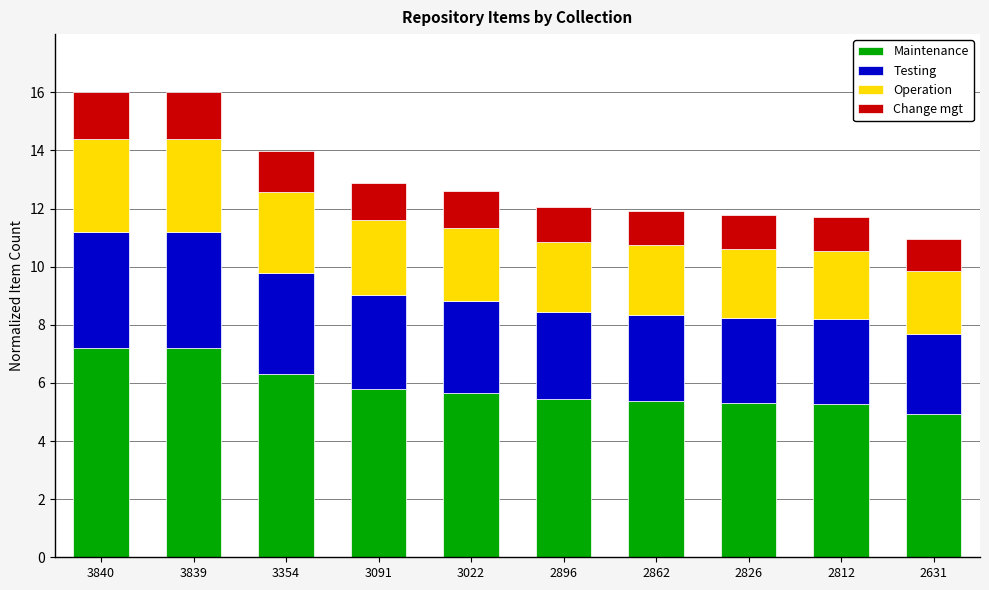

What is the difference between the maximum and second lowest values in the Maintenance series?

1.9